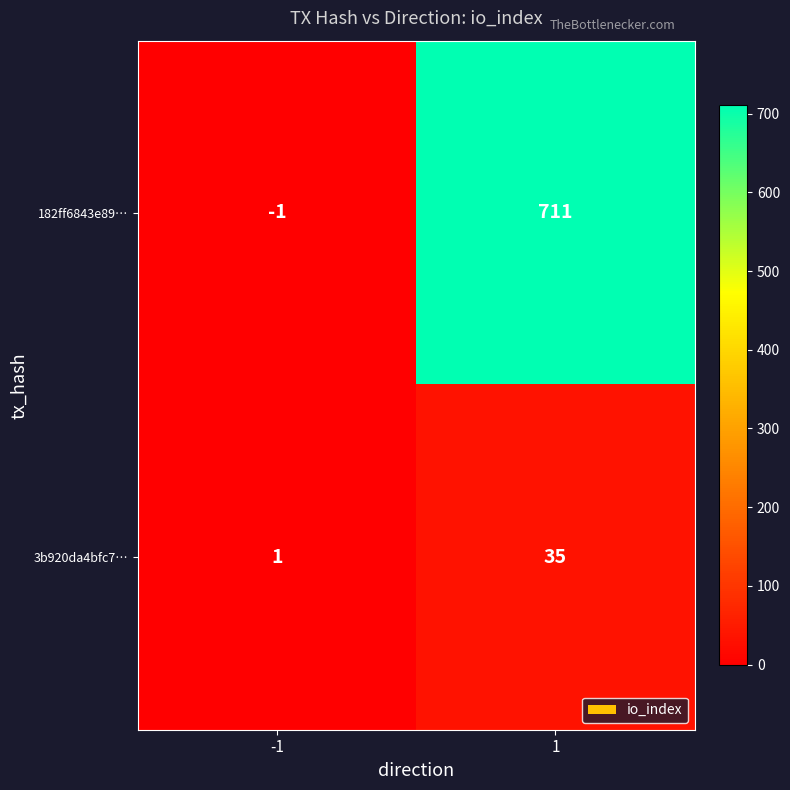

What is the spread (max minus min) of values at 1?

676